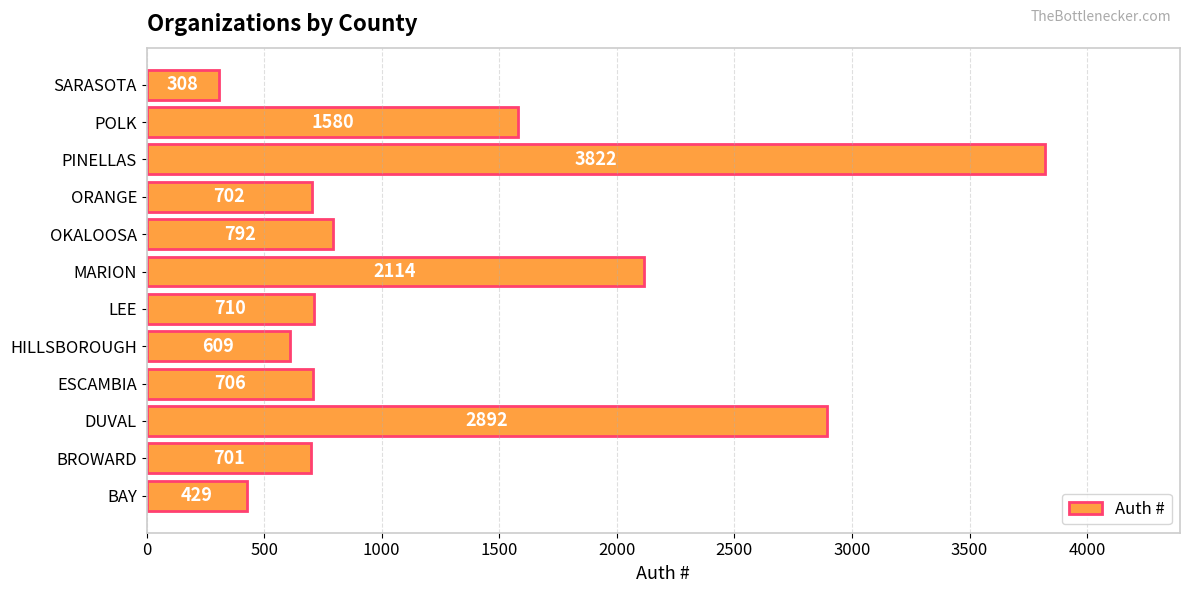

Is it true that the value at OKALOOSA is 792?

True